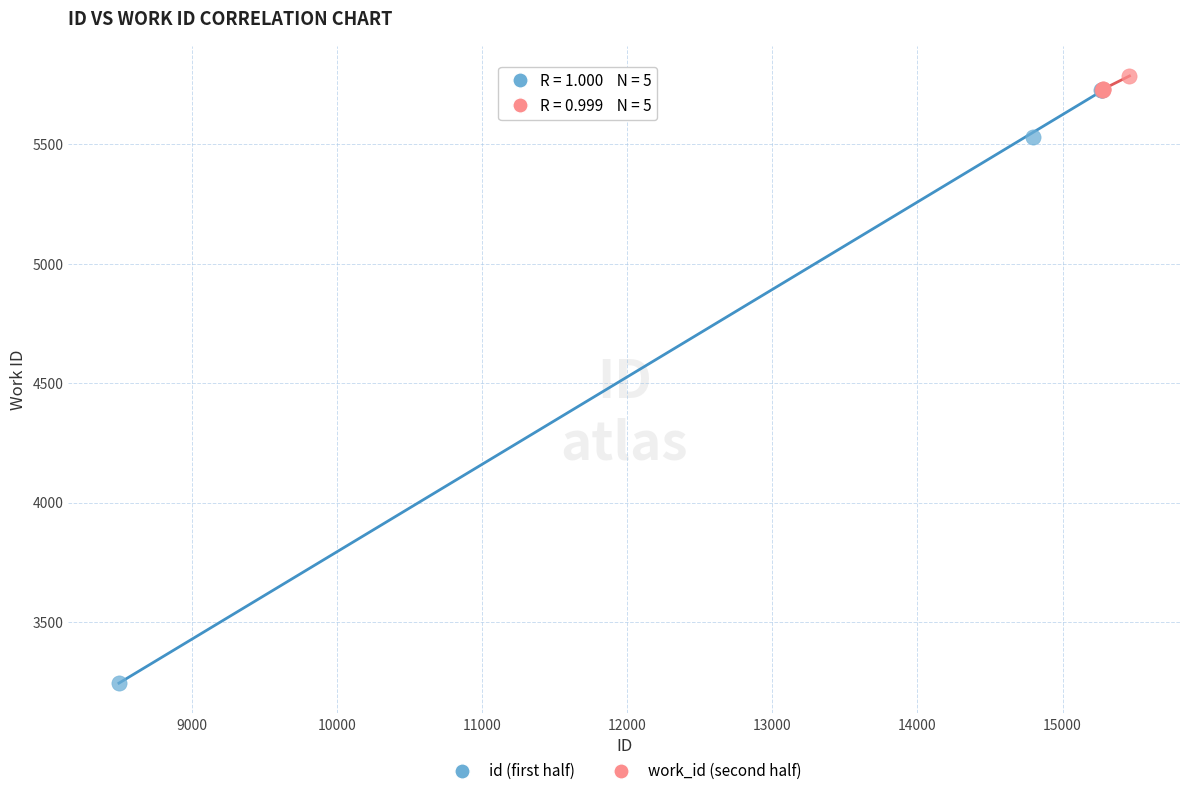

Which series has the widest spread of Y values?

id (first half)